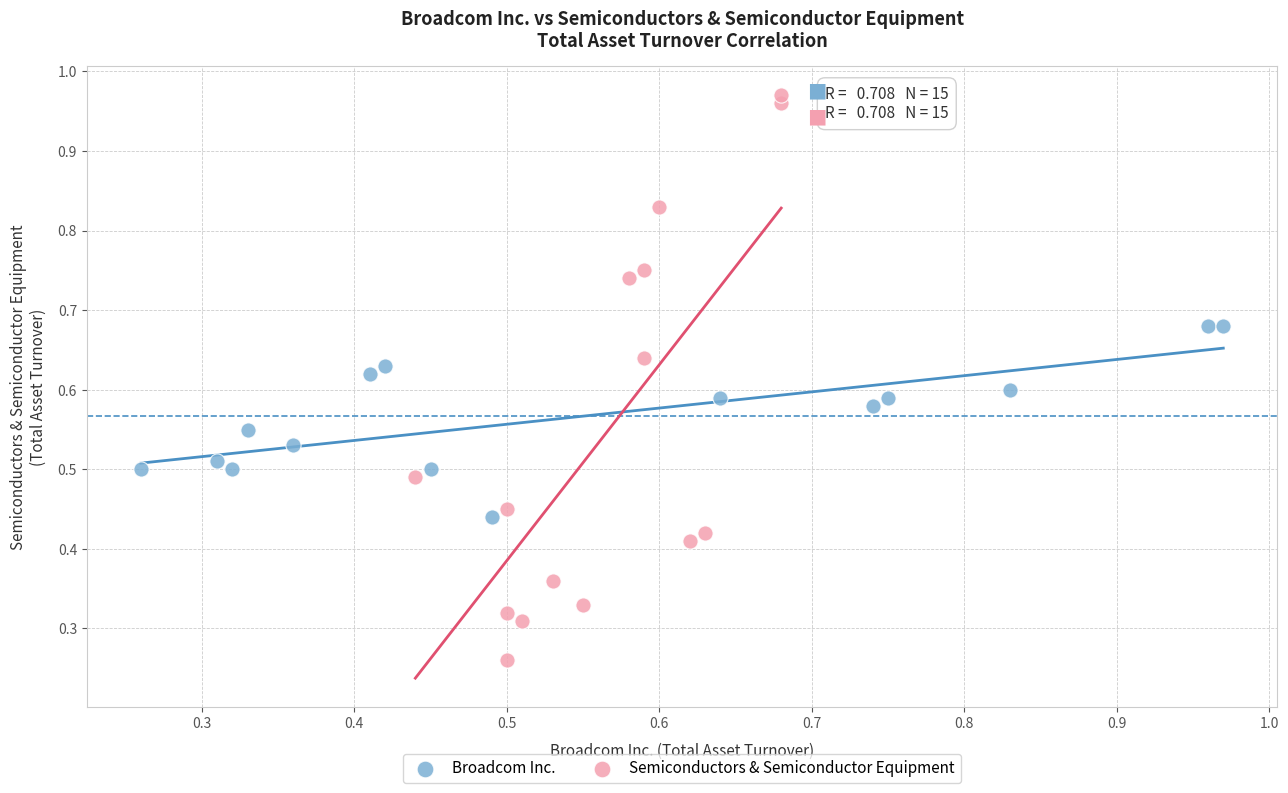

Which series reaches the minimum Y coordinate?

Semiconductors & Semiconductor Equipment